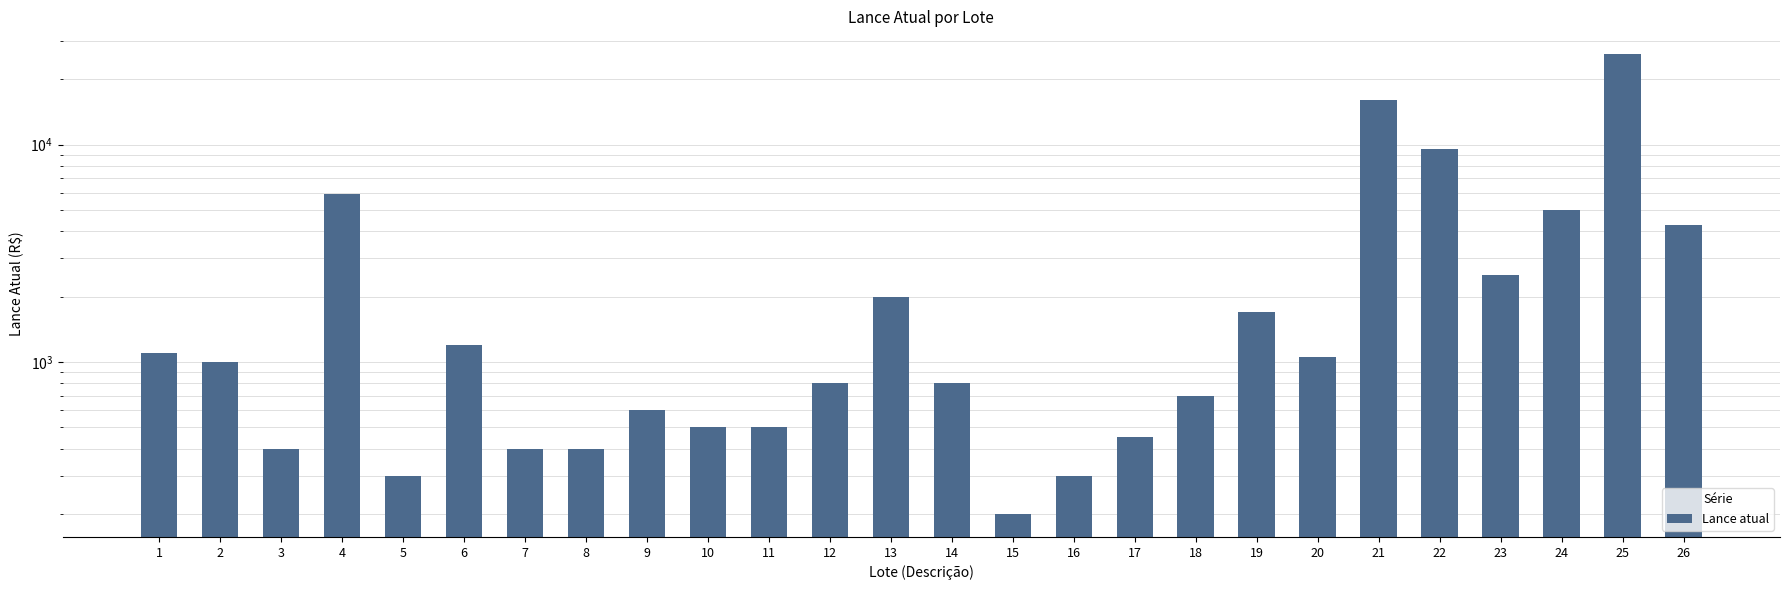

Reading left to right, extract all data points from this chart.

1100	1000	400	5950	300	1200	400	400	600	500	500	800	2000	800	200	300	450	700	1700	1050	16000	9500	2500	5000	26000	4250